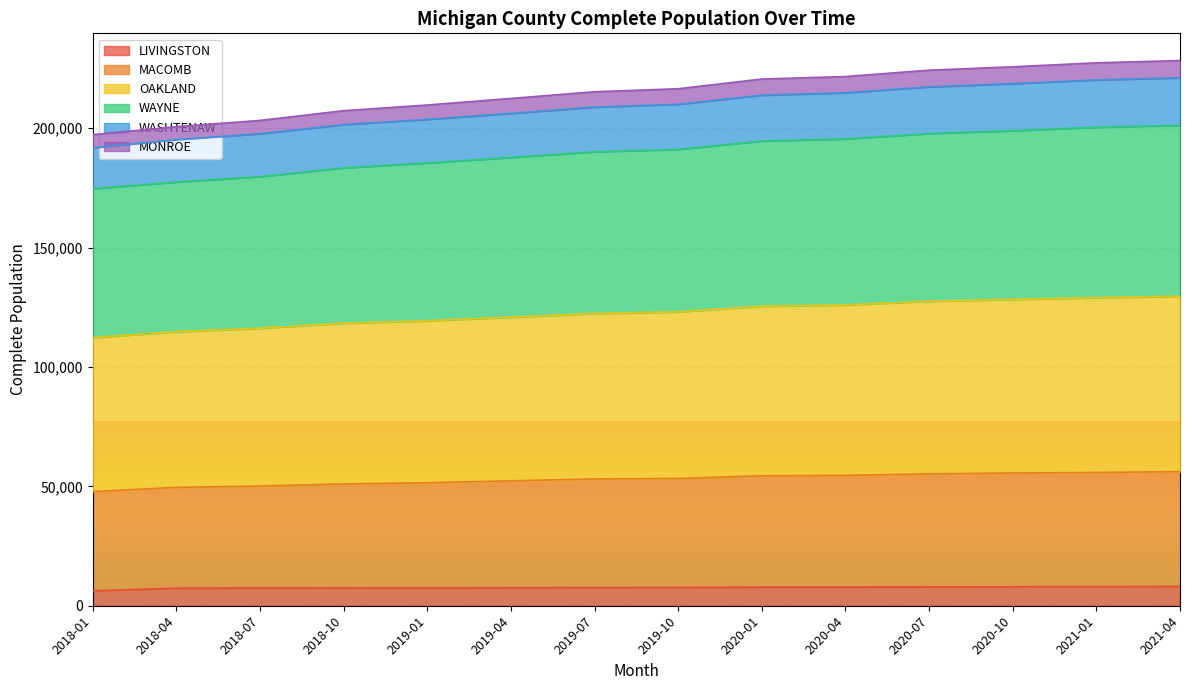

What is the highest value of the LIVINGSTON series?

8074